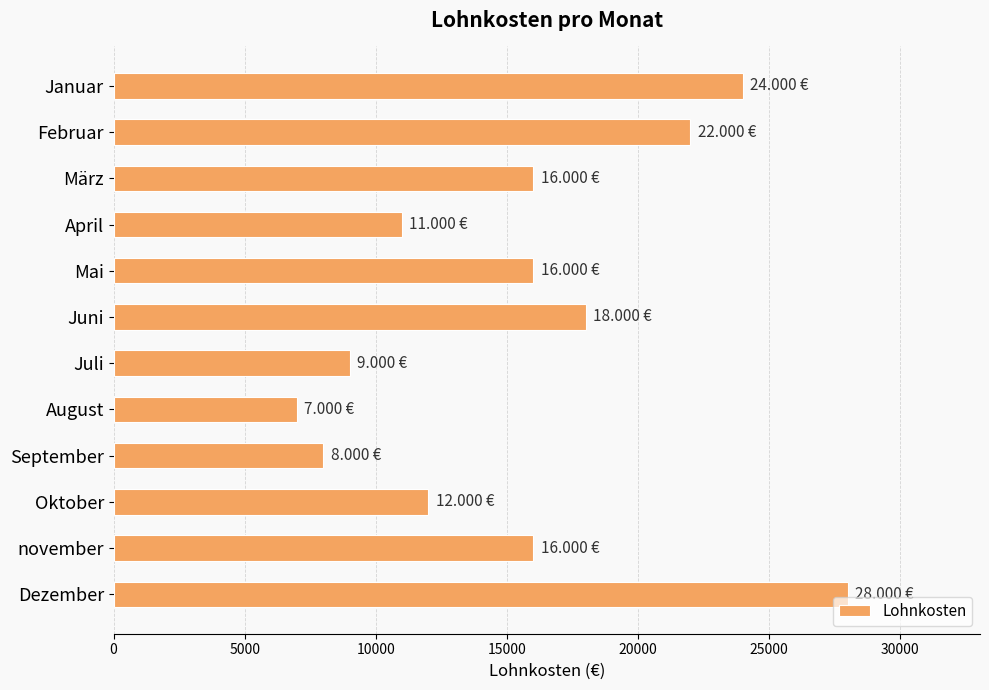

At which label is the value closest to 17500?

Juni